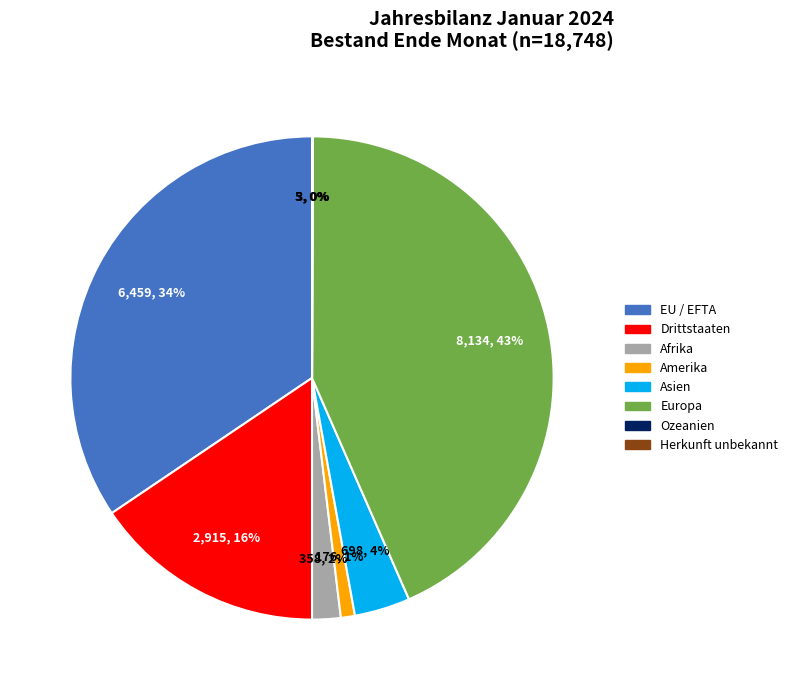

Does any single category account for the majority?

No